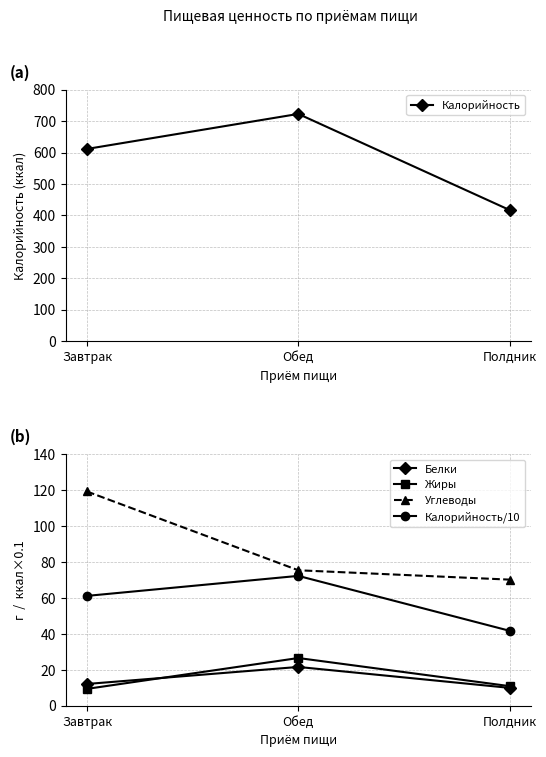

Read the Углеводы value at Полдник.

70.2